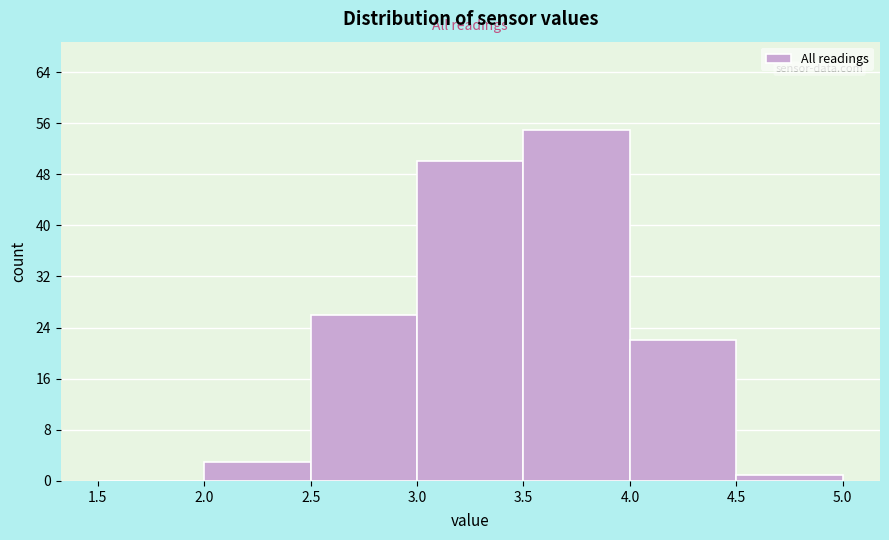

What is the height of the bar covering 4.5 to 5.0 on the x-axis? The values are not printed on the chart, so give them approximately, as read against the axis.

1